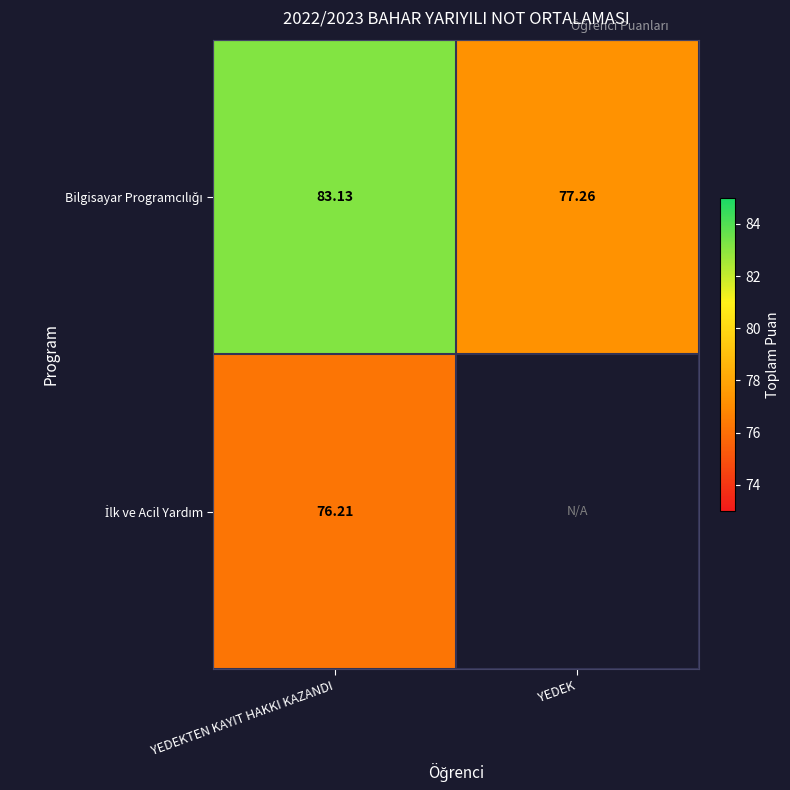

What is the difference between the maximum and minimum values in the Bilgisayar Programcılığı series?

5.9